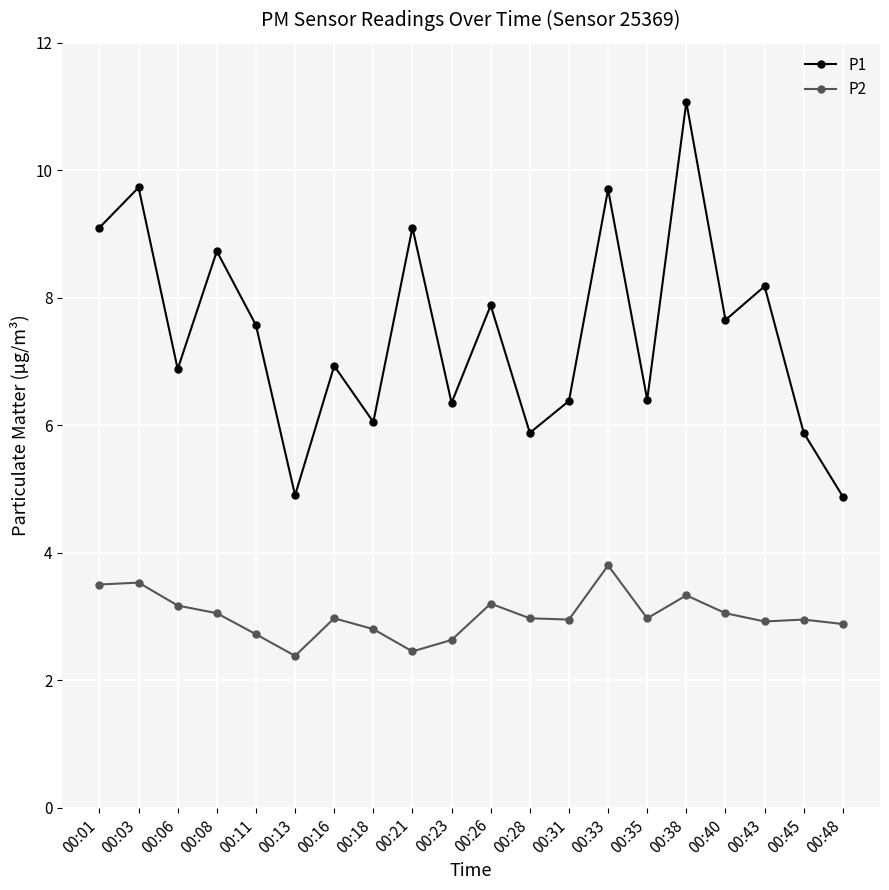

Is the value of P2 at 00:26 greater than the value of P1 at 00:33?

No